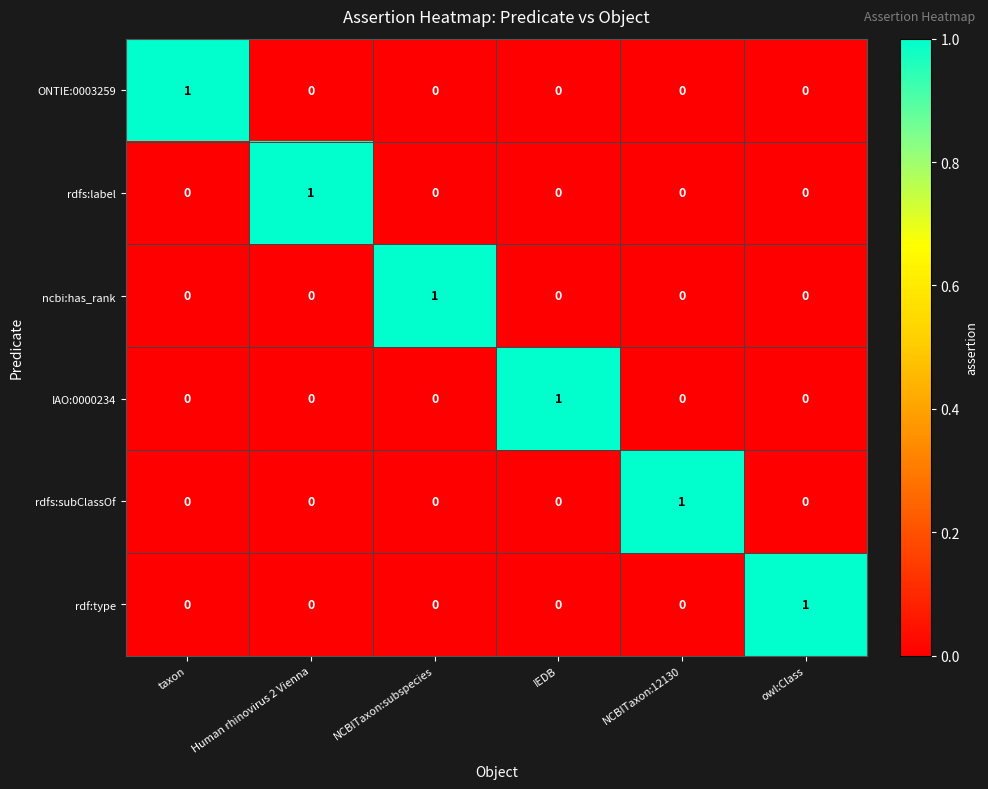

Count the number of data series in this chart.

6